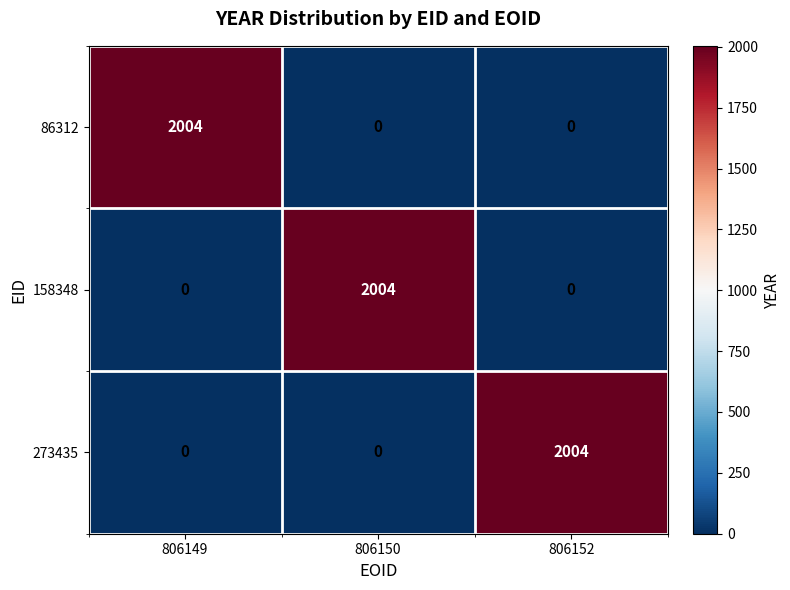

What is the total value across all series at 806149?

2004